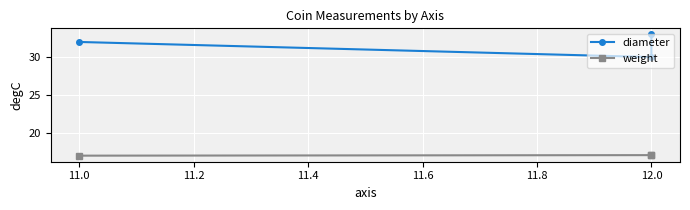

How many series are shown in this chart?

2